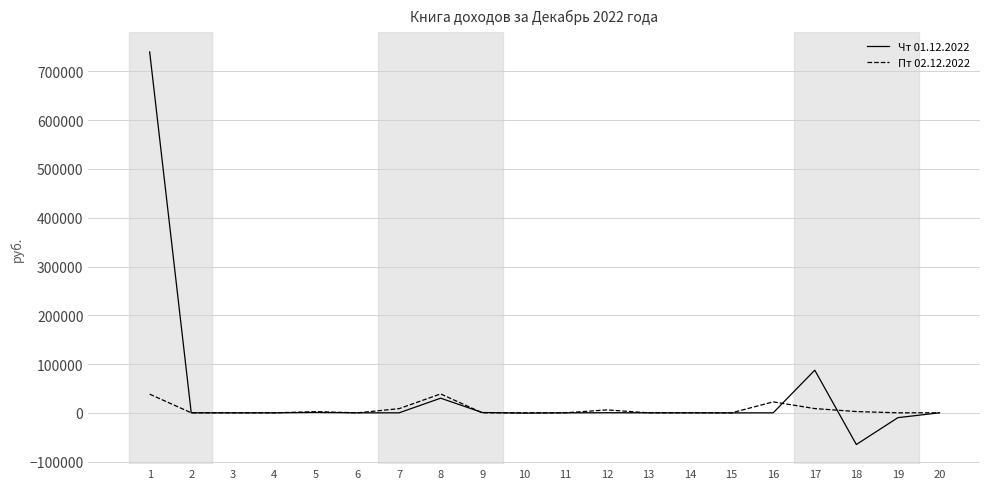

True or false: Пт 02.12.2022 has more than 1 interior local peaks.

True